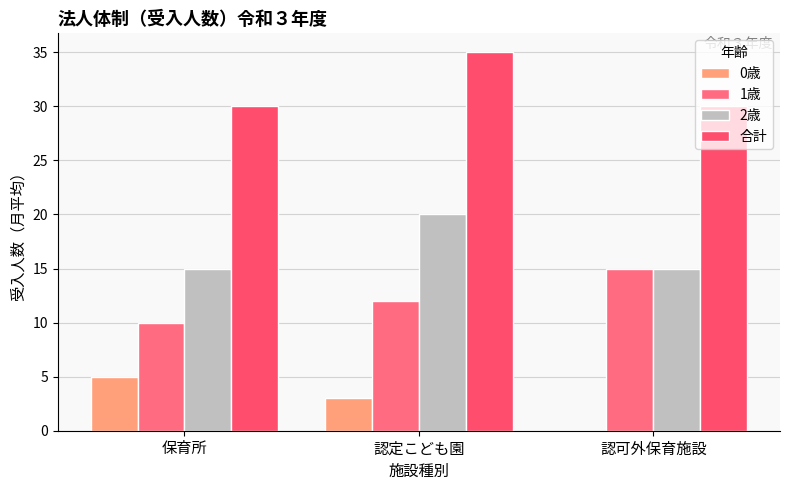

What is the difference between the 1歳 values at 認可外保育施設 and 認定こども園?

3